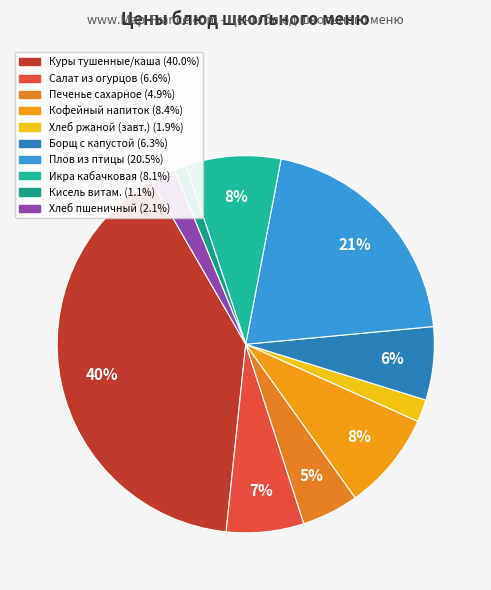

To the nearest percent, what is the average slice percentage?

10%